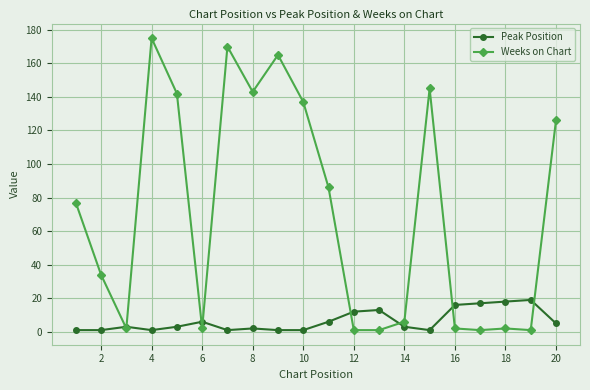

True or false: Peak Position has more than 0 interior local peaks.

True